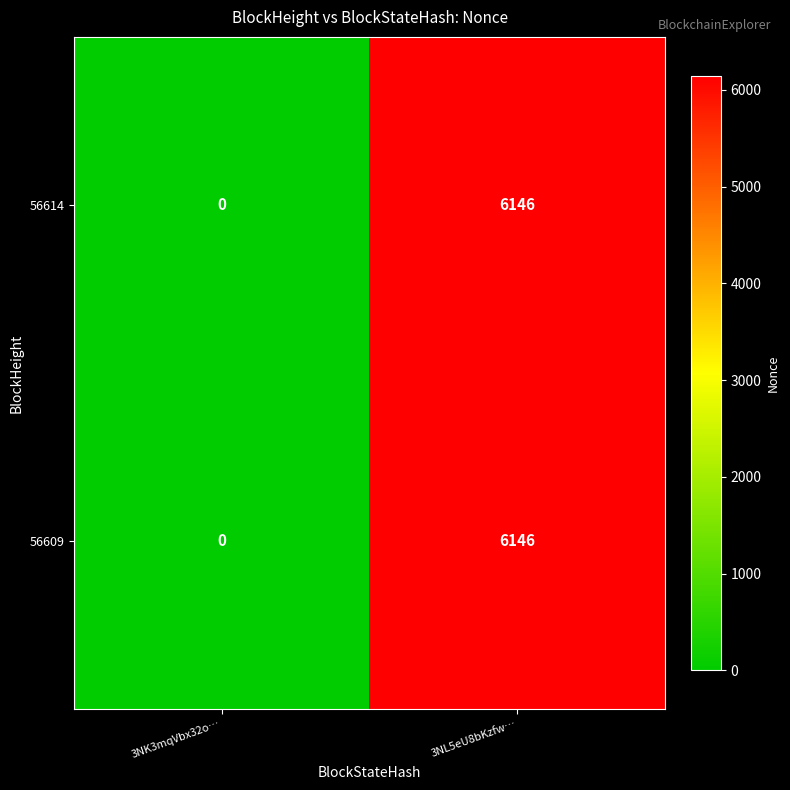

Rank the categories by 56614 value from lowest to highest.

3NK3mqVbx32o…, 3NL5eU8bKzfw…